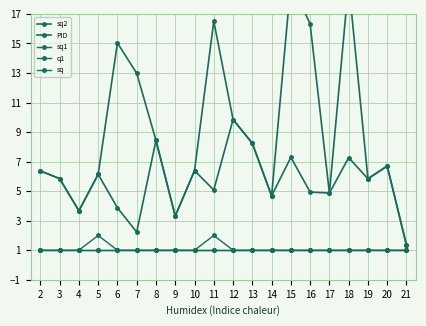

Which has a higher value, 17 or 14?

17